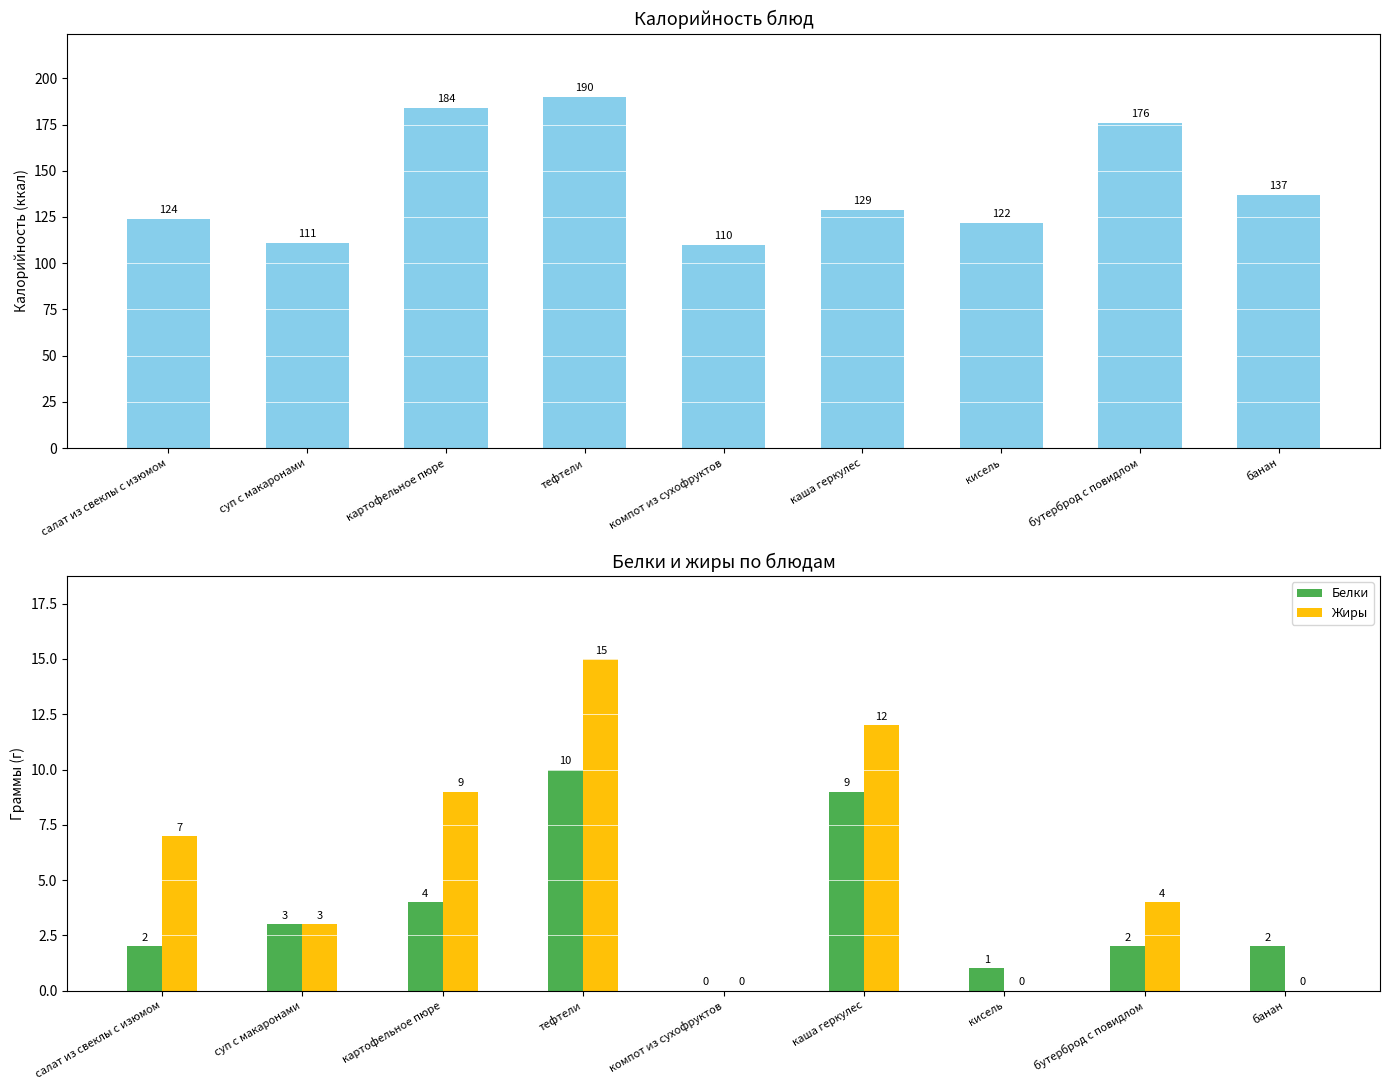

List the labels in order of Калорийность value, smallest first.

компот из сухофруктов, суп с макаронами, кисель, салат из свеклы с изюмом, каша геркулес, банан, бутерброд с повидлом, картофельное пюре, тефтели